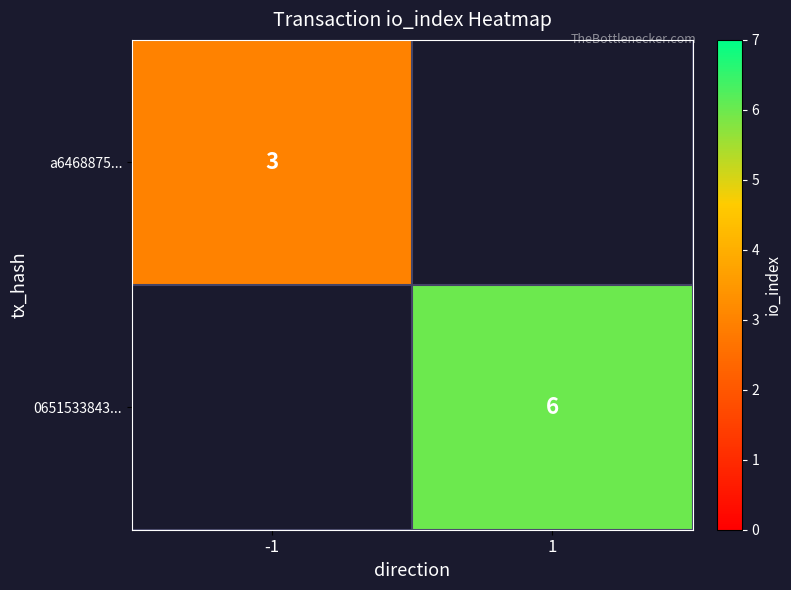

What is the smallest value displayed?

3.0